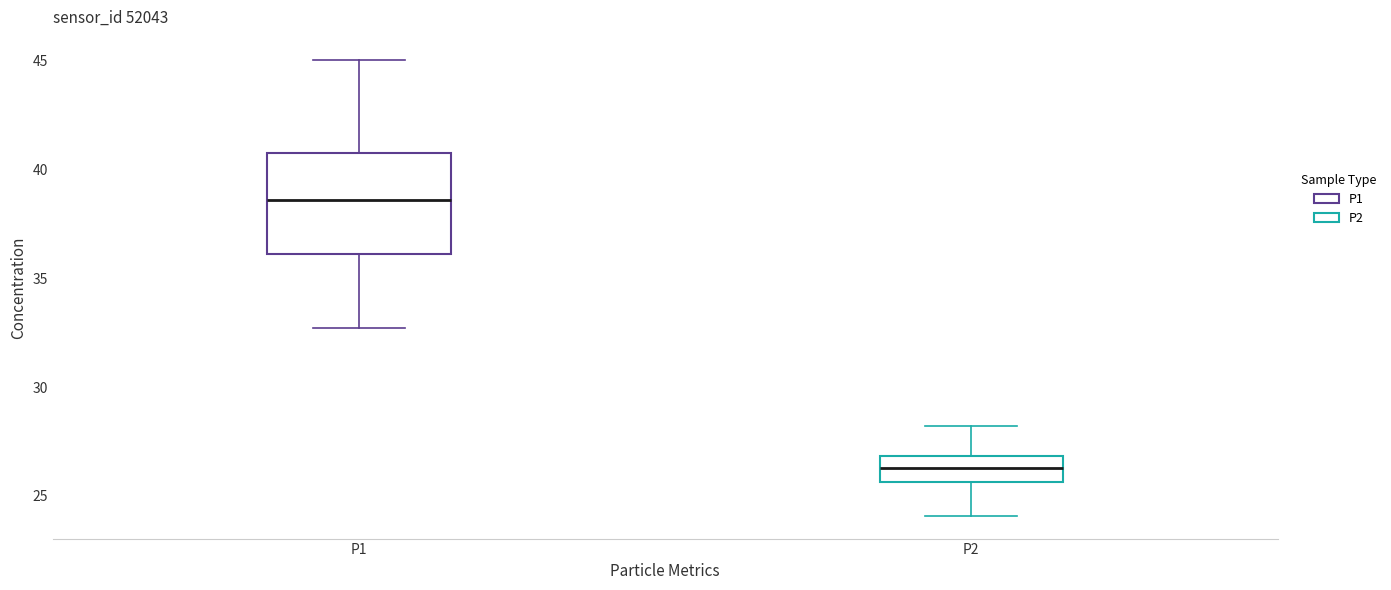

Where does the lower whisker of the box for P1 end on the y-axis? The values are not printed on the chart, so give them approximately, as read against the axis.

32.5